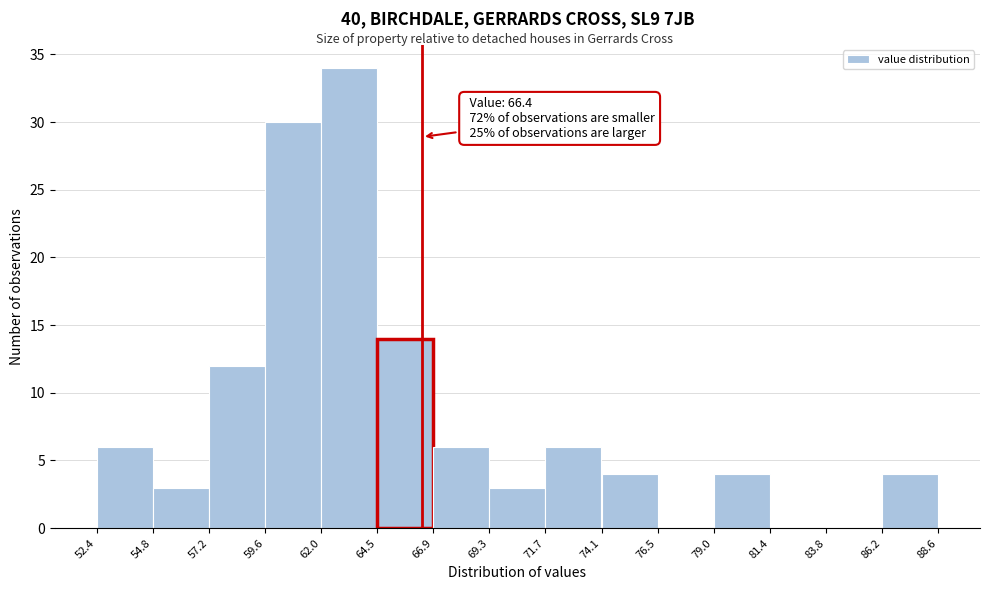

Over which range of the x-axis is the bar tallest?

62.0 to 64.5